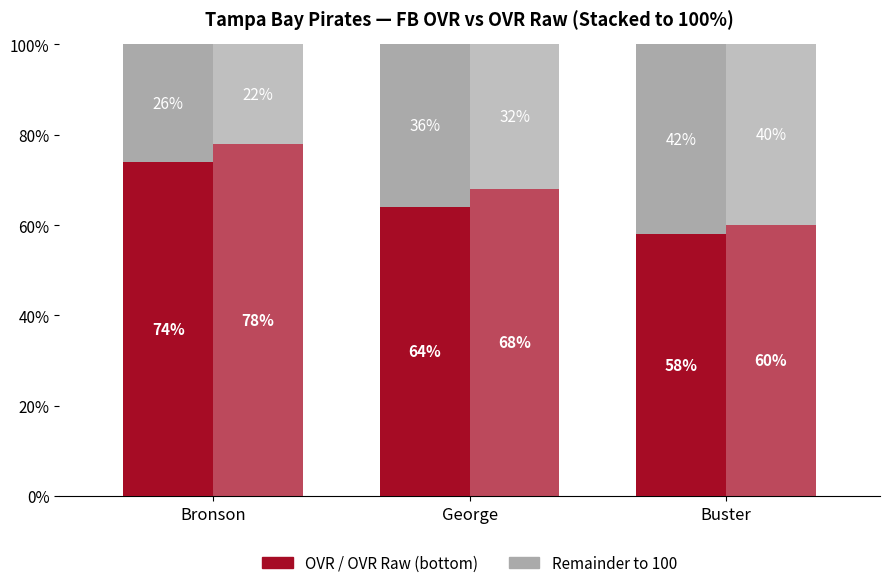

True or false: OVR Raw has a value of 112 at Bronson.

False